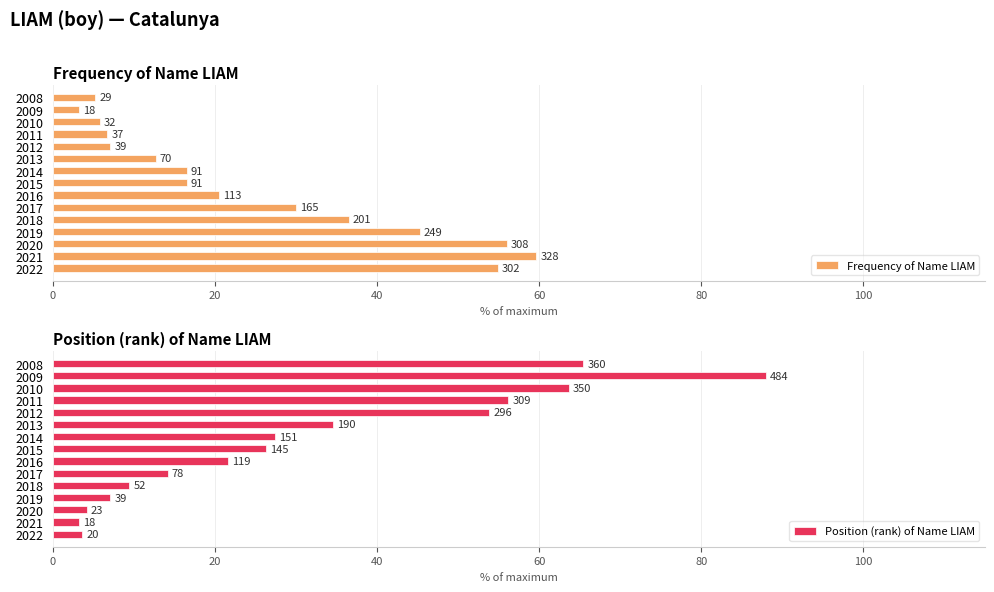

At 2013, list the series in order from largest to smallest.

Position (rank) of Name LIAM, Frequency of Name LIAM